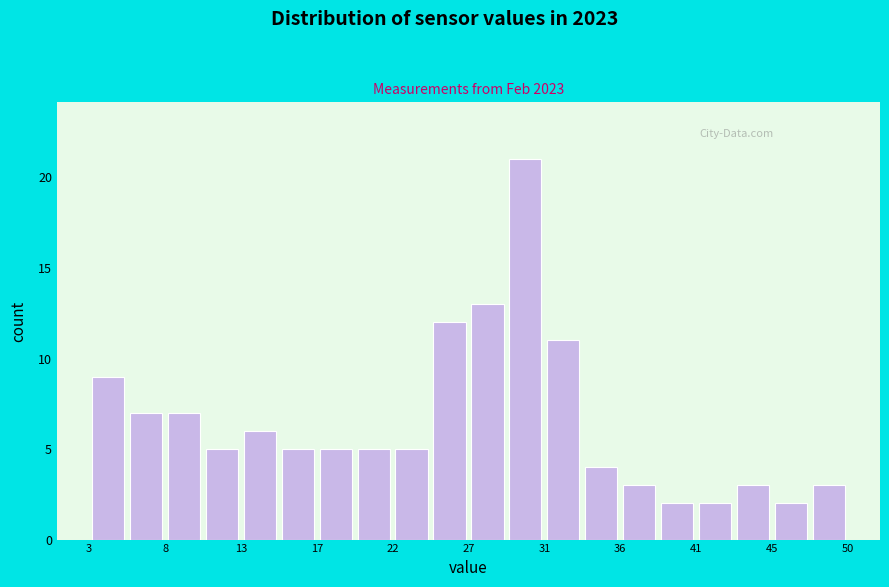

Which range on the x-axis has the tallest bar?

29.0 to 31.5